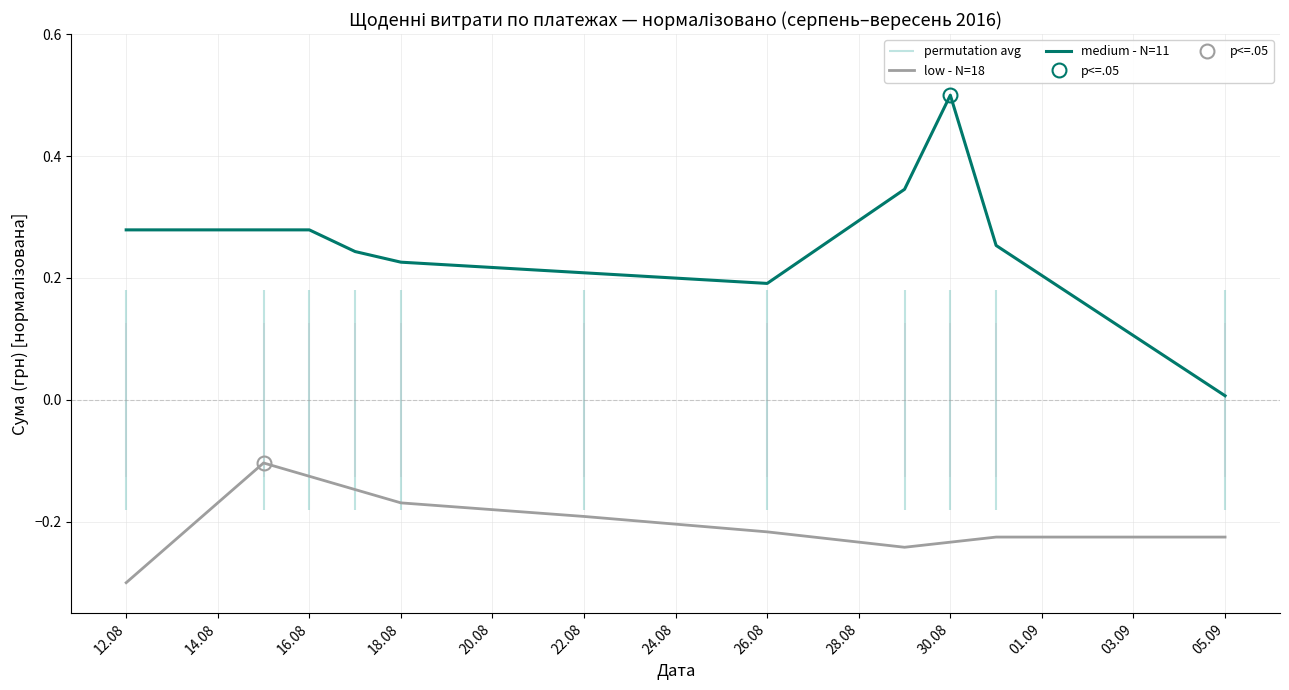

How many lines are shown in the chart?

2